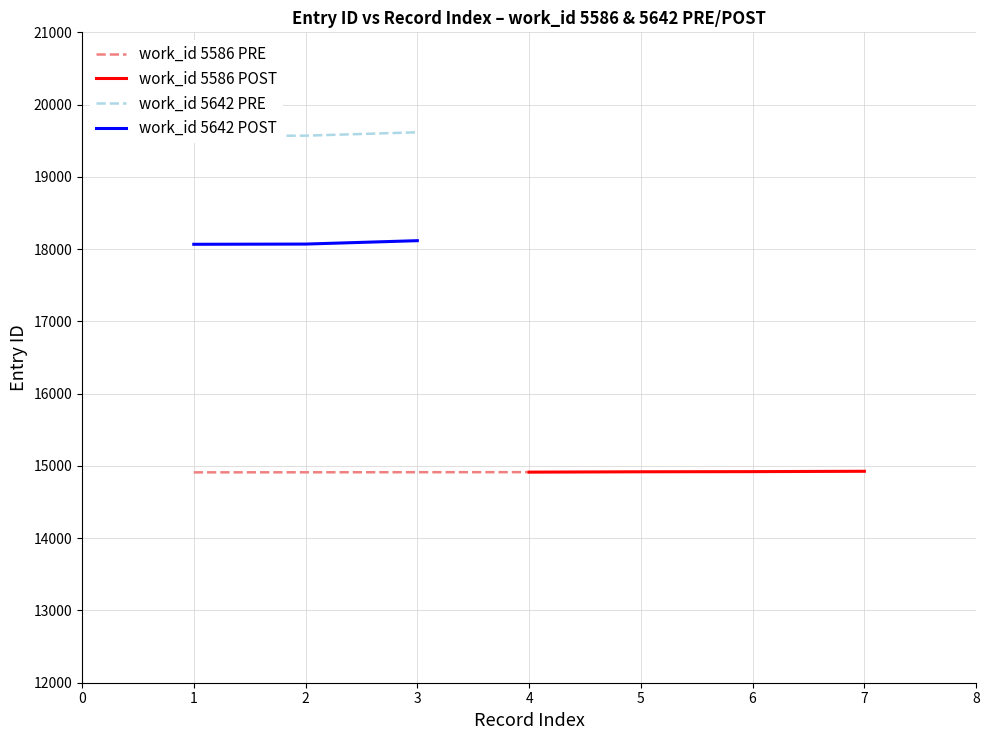

What is the maximum value for work_id 5586 PRE?

14914